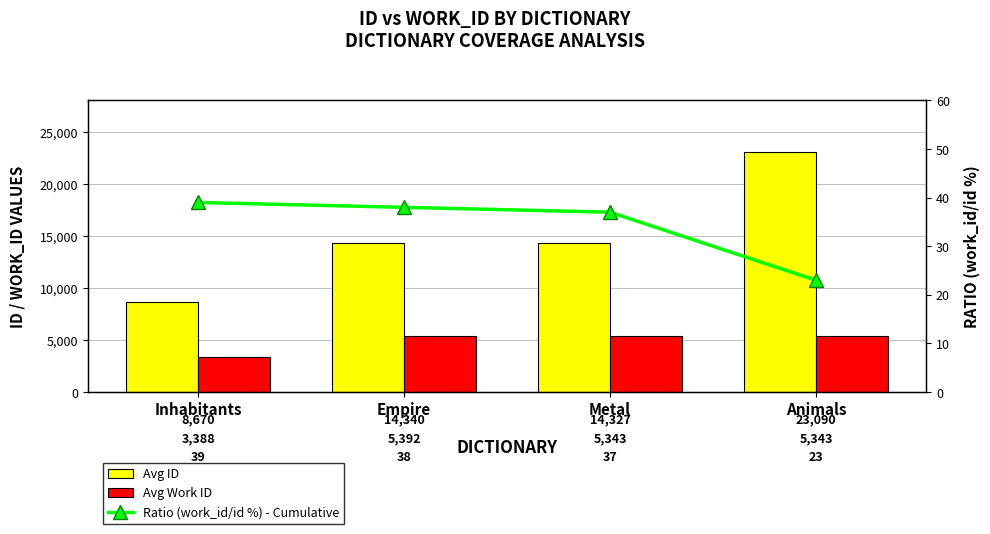

What is the sum of all Avg Work ID values?

19466.0